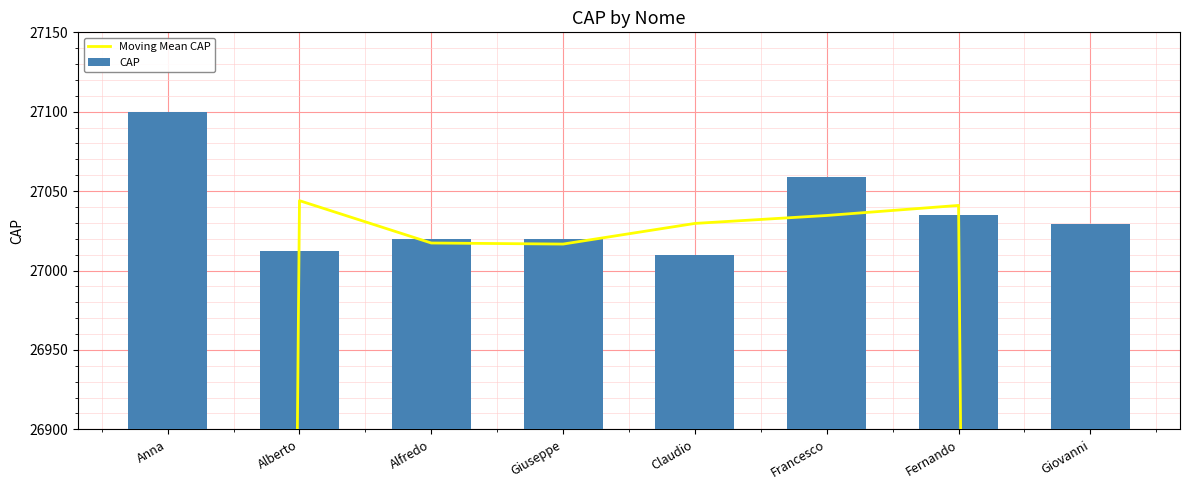

What is the difference between the second highest and minimum values in the CAP series?

49